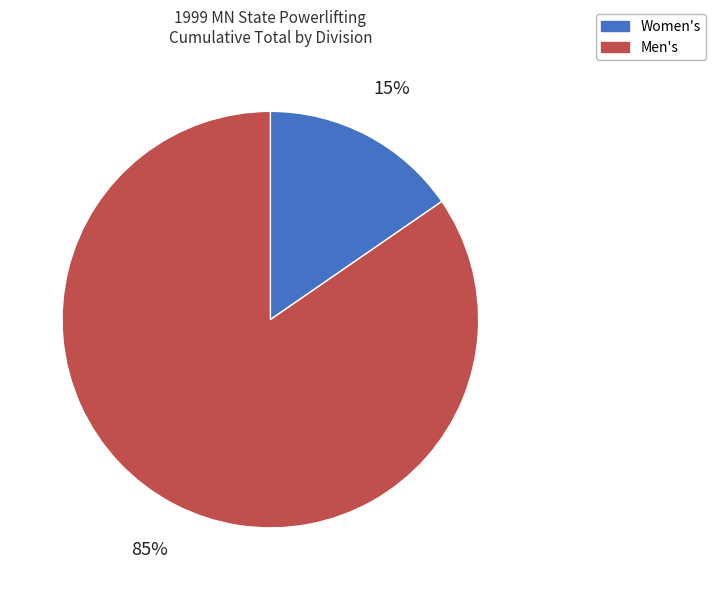

What is the smallest slice in the pie chart?

Women's